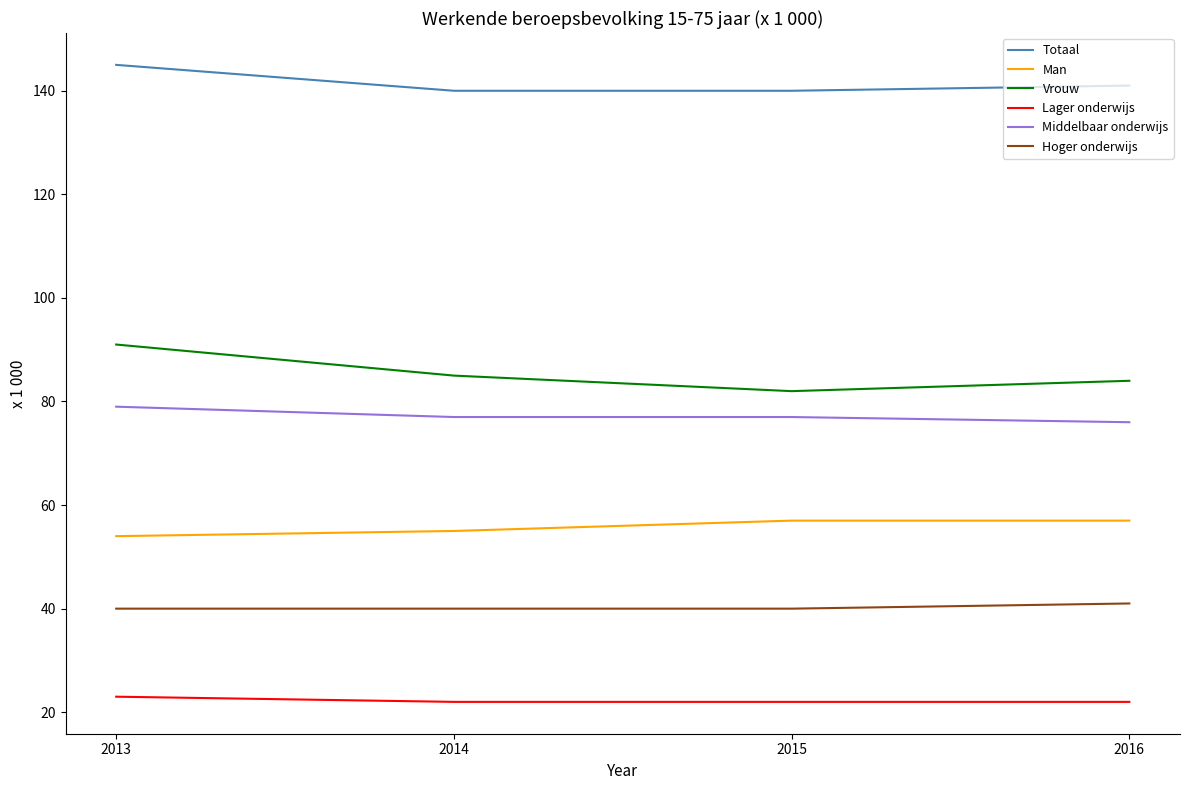

How many lines are shown in the chart?

6